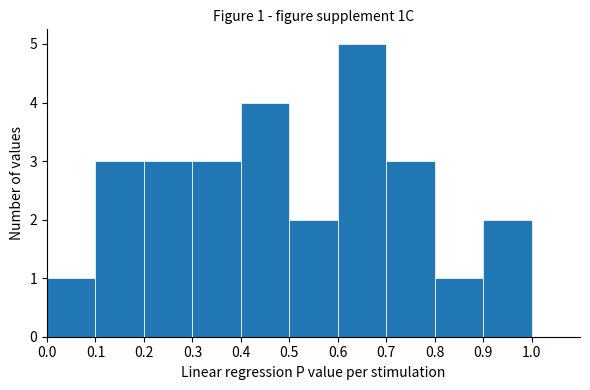

Which range on the x-axis has the tallest bar?

0.6 to 0.7